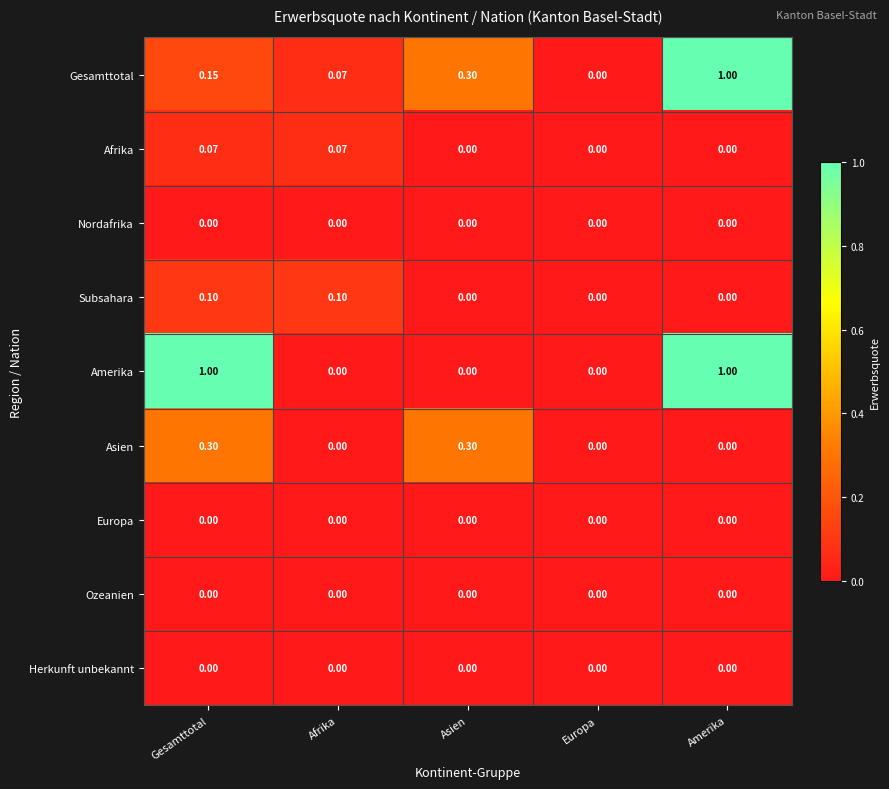

Is the value of Amerika at Amerika greater than the value of Herkunft unbekannt at Afrika?

Yes